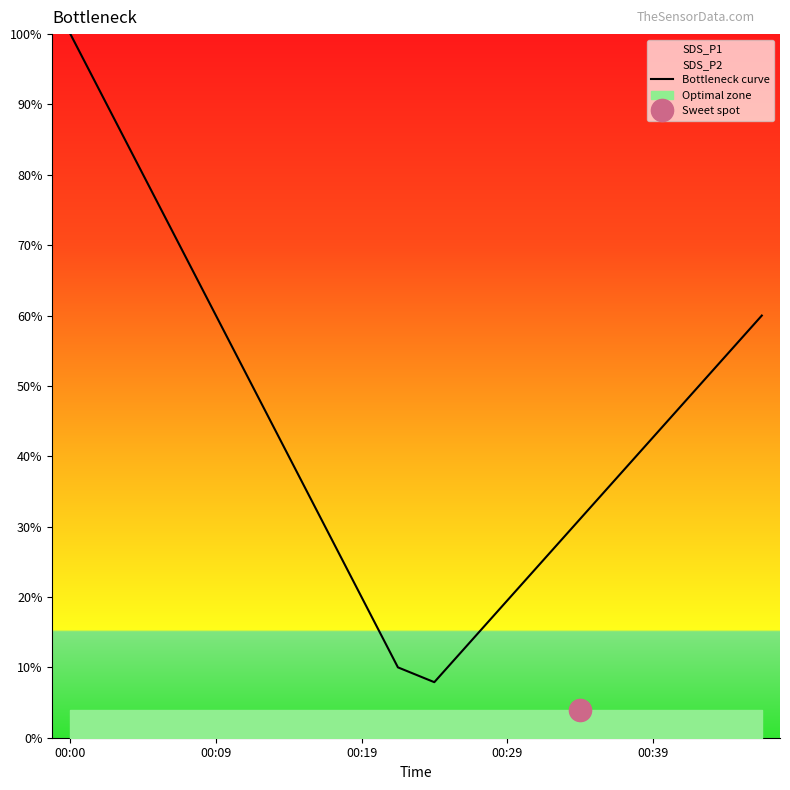

Is it true that Bottleneck curve equals 17.4 at 00:39?

False